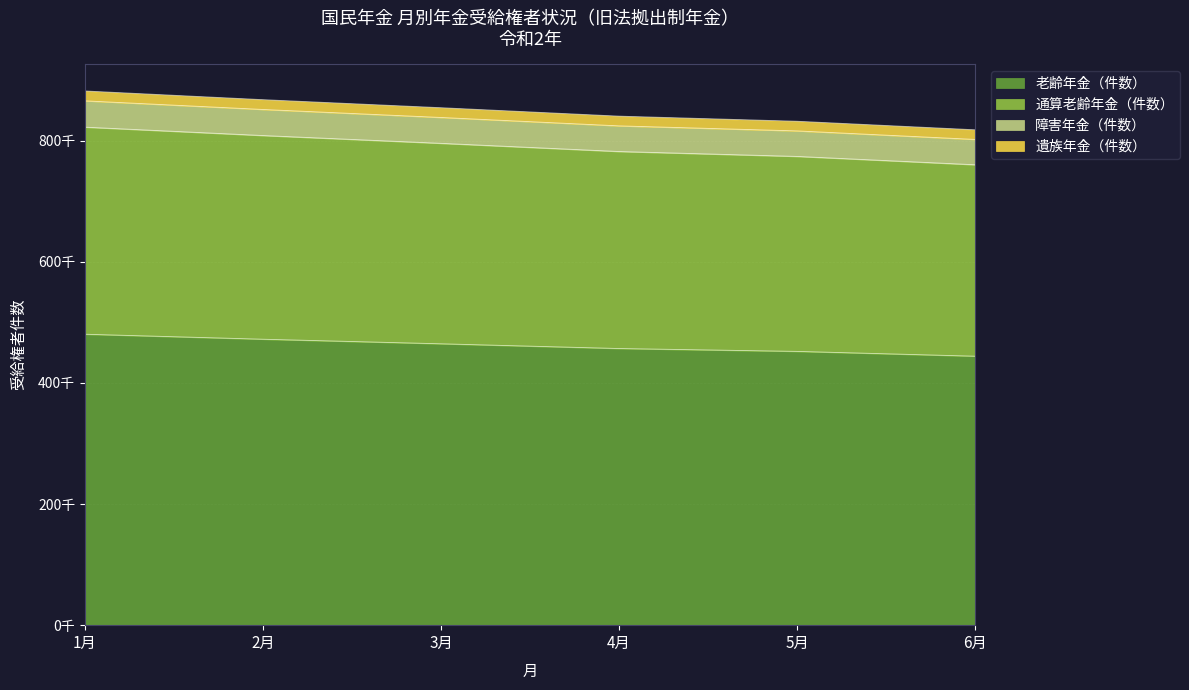

True or false: 障害年金（件数） has more than 2 points higher than both neighbors.

False